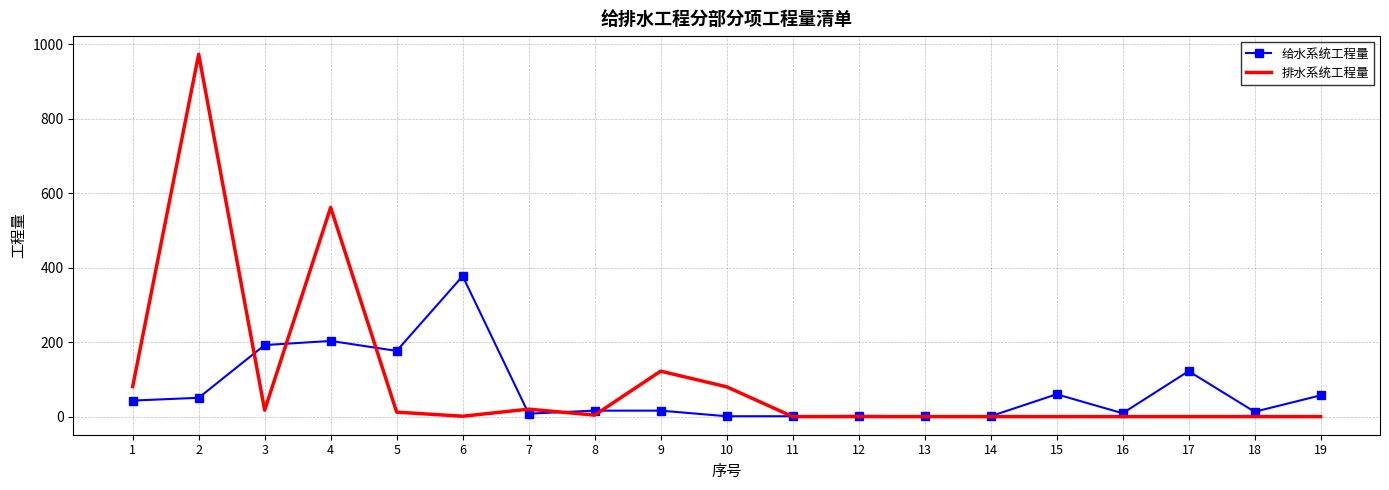

At 2, list the series in order from largest to smallest.

排水系统工程量, 给水系统工程量